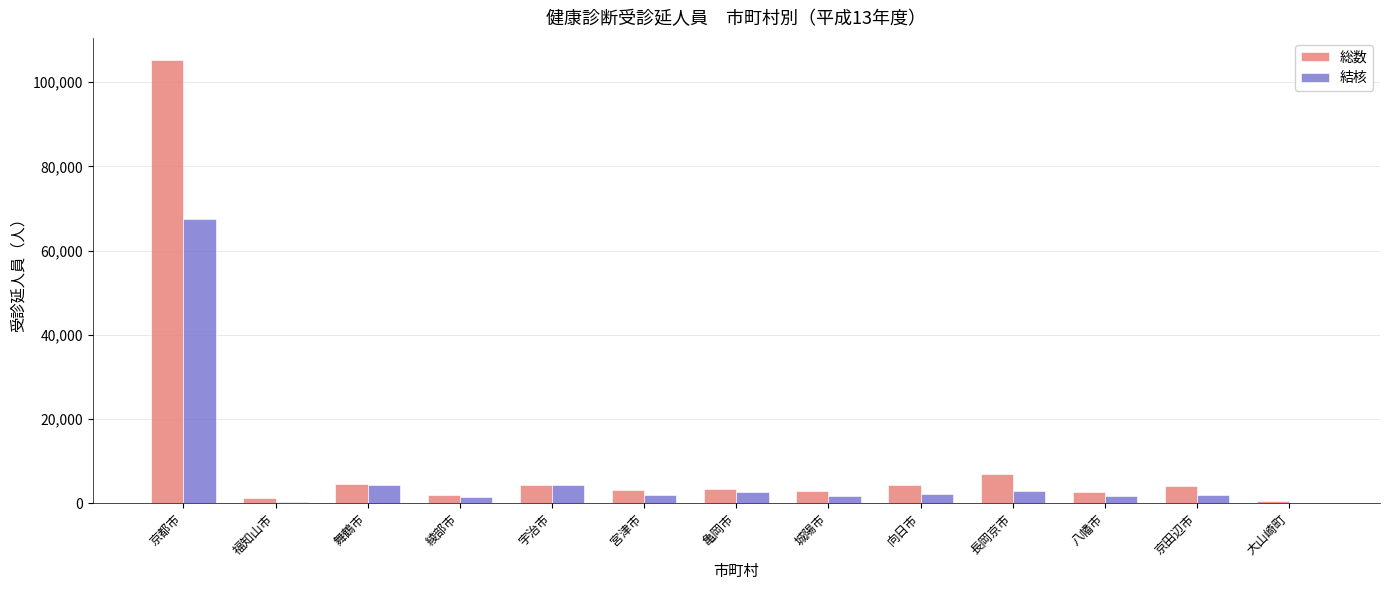

What is the total value across all series at 京都市?

172721